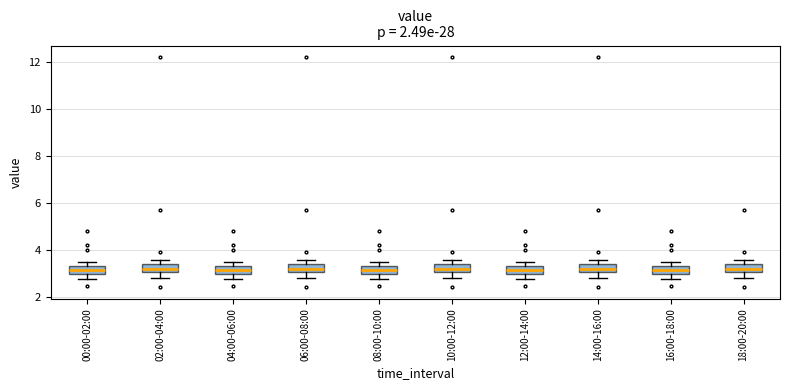

Where does the median line of the box for 00:00-02:00 sit on the y-axis? The values are not printed on the chart, so give them approximately, as read against the axis.

3.2